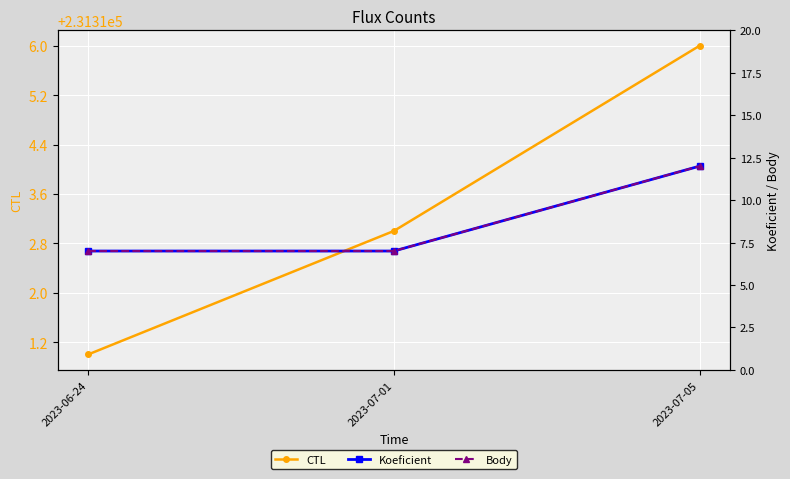

The Body series shows 7 at 2023-06-24. True or false?

True